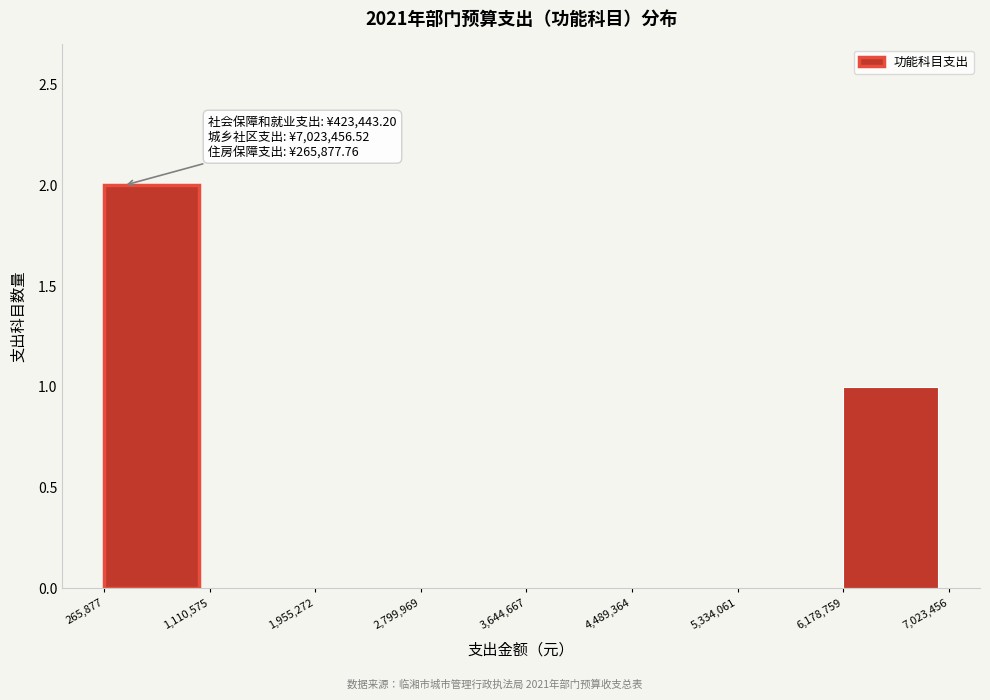

Which range on the x-axis has the tallest bar?

265,877 to 1,110,575